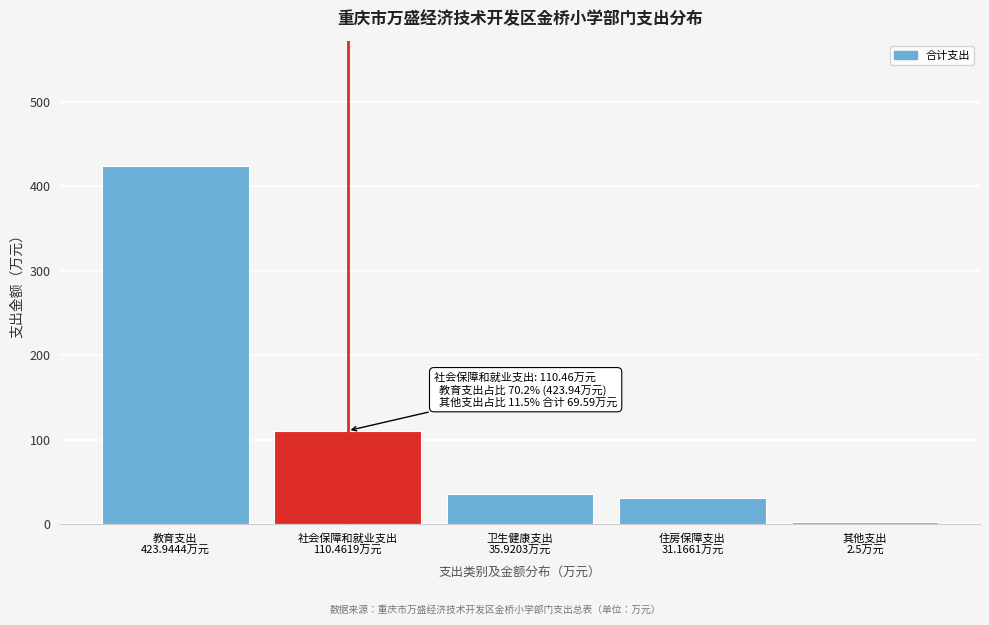

Reading left to right, transcribe all the data shown in this chart.

423.9	110.5	35.9	31.2	2.5